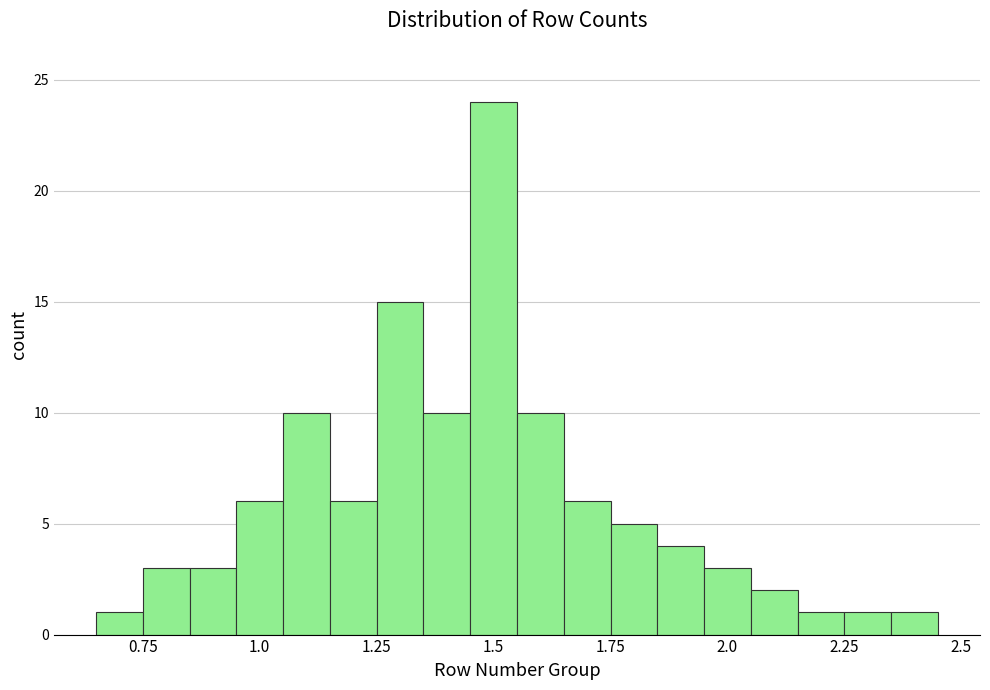

Read against the x-axis, roughly where is the centre of the tallest bar?

1.50